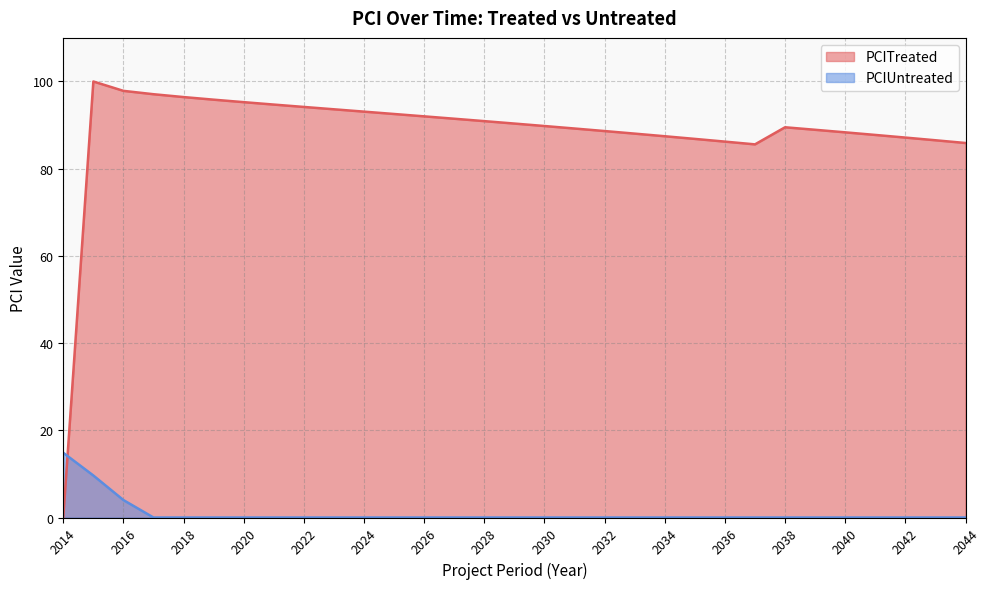

In PCITreated, how many points are lower than both neighbors (excluding endpoints)?

1